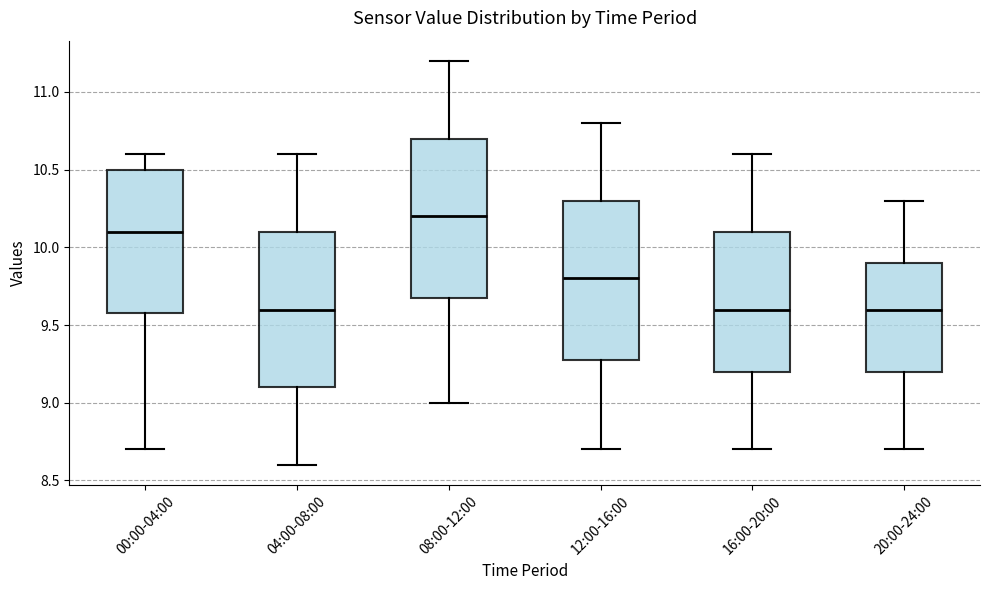

Where is the upper edge of the box for 08:00-12:00 on the y-axis? The values are not printed on the chart, so give them approximately, as read against the axis.

10.7